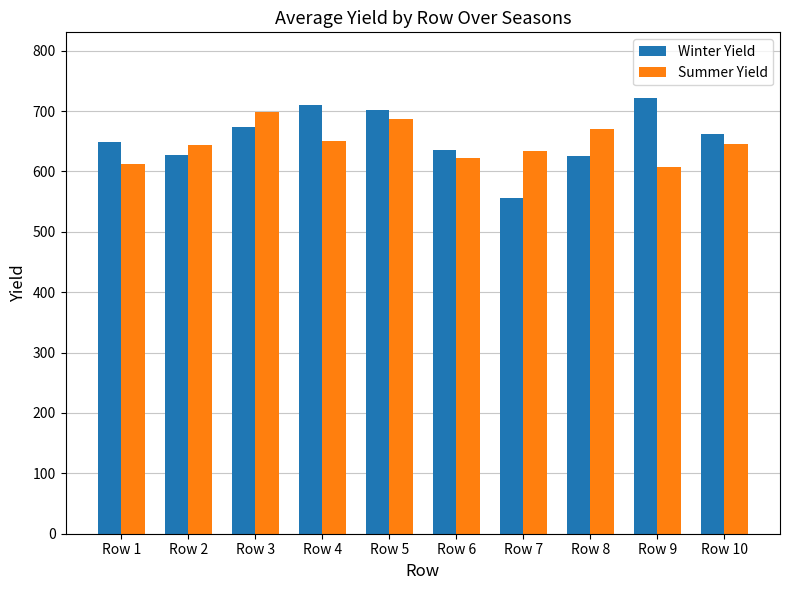

Is it true that Winter Yield equals 722 at Row 9?

True